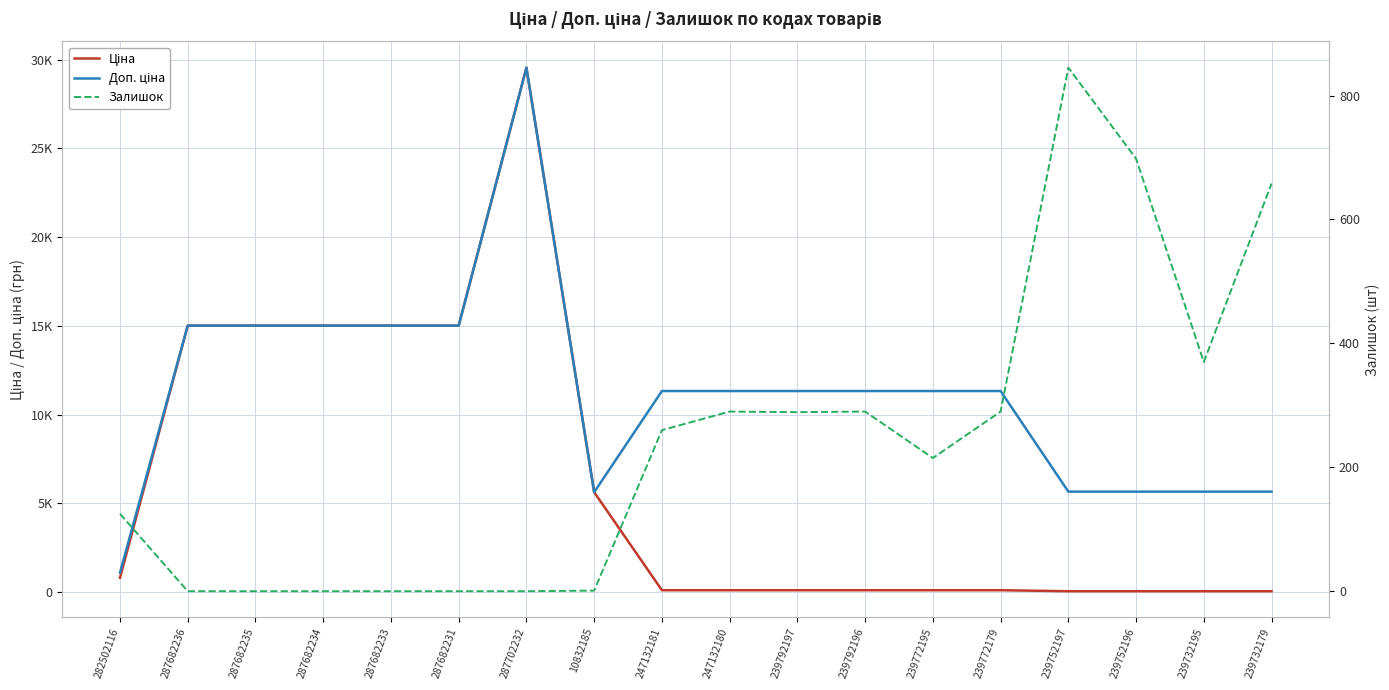

True or false: Доп. ціна and Залишок intersect in this chart.

False